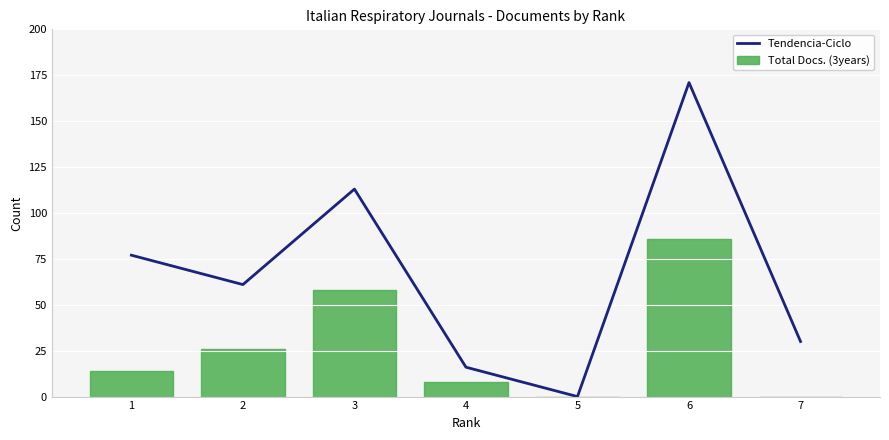

Does the chart contain stacked bars?

No